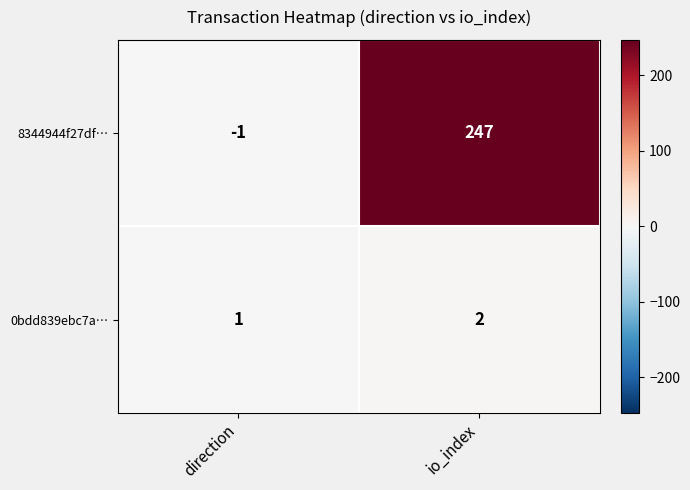

Which series has the widest spread of values?

8344944f27df…